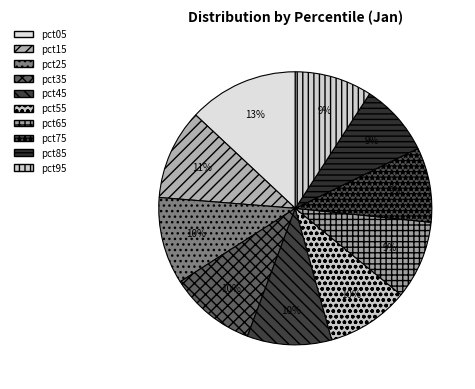

To the nearest percent, what is the difference between the pct75 and pct05 slice percentages?

4%